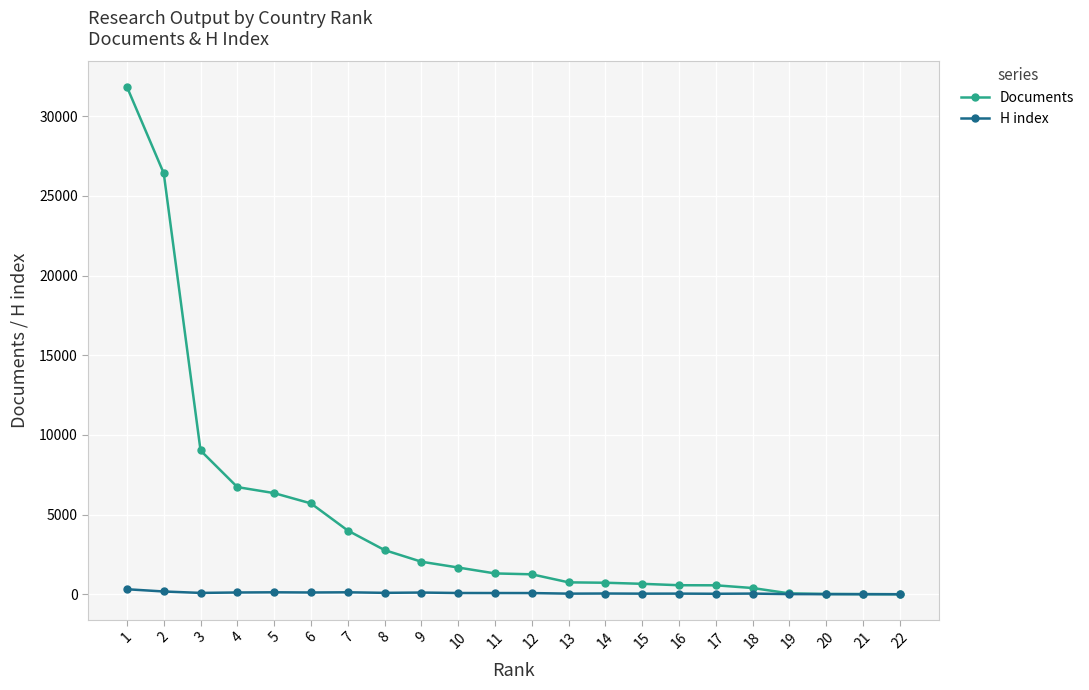

List the series in order of their overall mean, lowest first.

H index, Documents